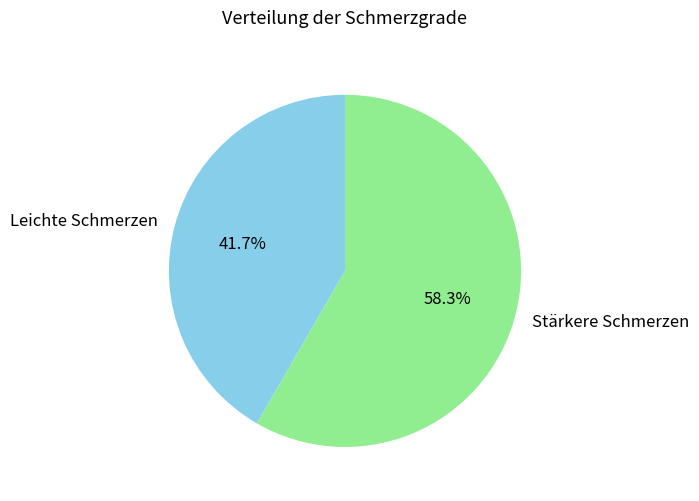

Is it true that Stärkere Schmerzen is 58% of the pie?

True